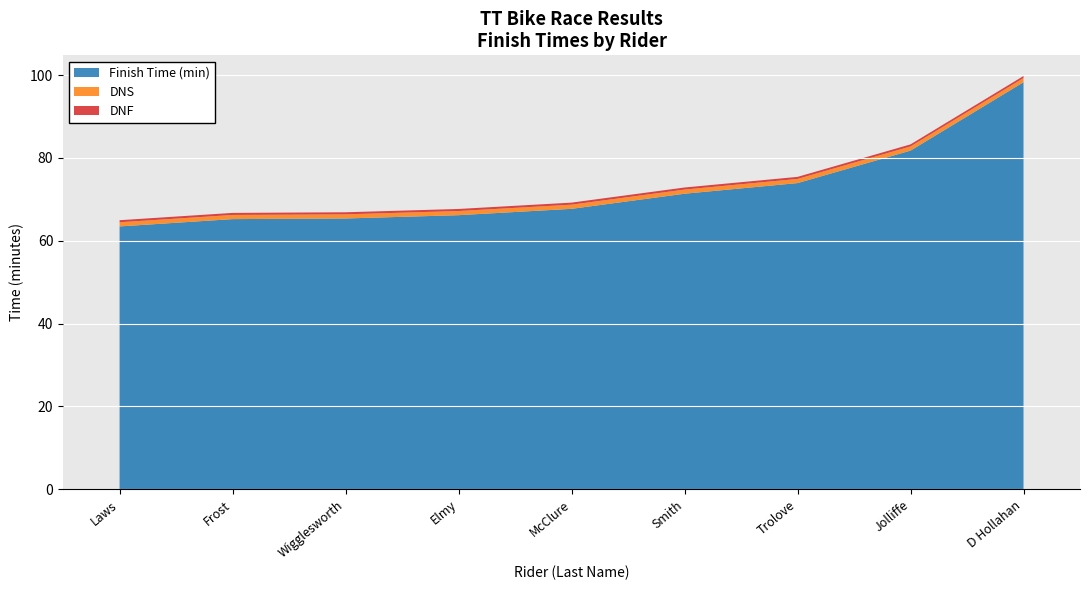

The Finish Time (min) series shows 13.9 at Frost. True or false?

False